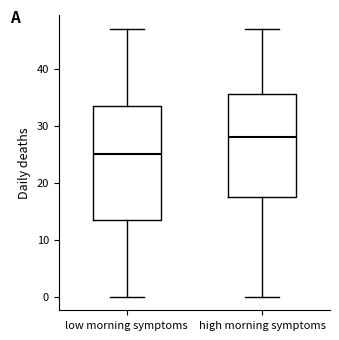

Reading left to right, read every box against the y-axis: the position of its median line, the range the box covers, and the ends of its whiskers. The values are not printed on the chart, so give them approximately, as read against the axis.

low morning symptoms: median 25, box 14 to 34, whiskers 0 to 47
high morning symptoms: median 28, box 18 to 36, whiskers 0 to 47